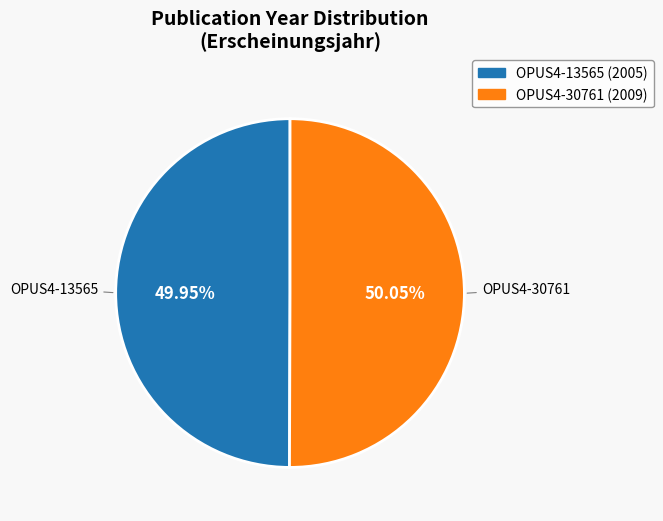

To the nearest percent, what percentage of the pie is OPUS4-30761?

50%